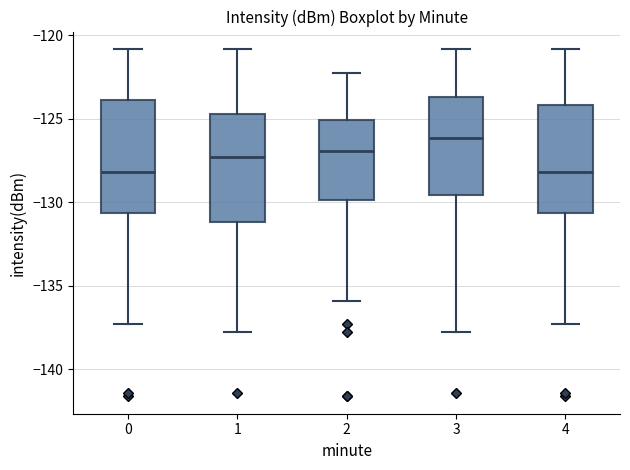

Reading left to right, read every box against the y-axis: the position of its median line, the range the box covers, and the ends of its whiskers. The values are not printed on the chart, so give them approximately, as read against the axis.

0: median -128.0, box -130.5 to -124.0, whiskers -137.5 to -121.0
1: median -127.5, box -131.0 to -124.5, whiskers -138.0 to -121.0
2: median -127.0, box -130.0 to -125.0, whiskers -136.0 to -122.0
3: median -126.0, box -129.5 to -123.5, whiskers -138.0 to -121.0
4: median -128.0, box -130.5 to -124.0, whiskers -137.5 to -121.0